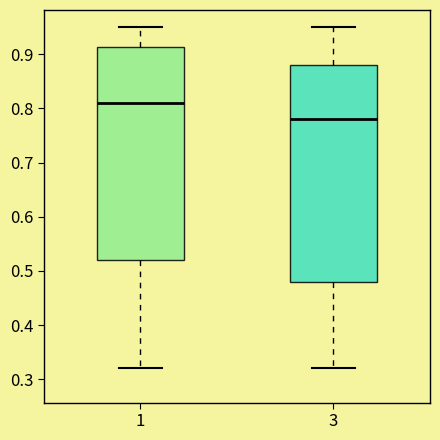

Reading left to right, transcribe this box plot: for each box, give where its median line is, the range the box spans, and where its two whiskers end, as read against the y-axis. The values are not printed on the chart, so give them approximately, as read against the axis.

1: median 0.81, box 0.52 to 0.91, whiskers 0.32 to 0.95
3: median 0.78, box 0.48 to 0.88, whiskers 0.32 to 0.95